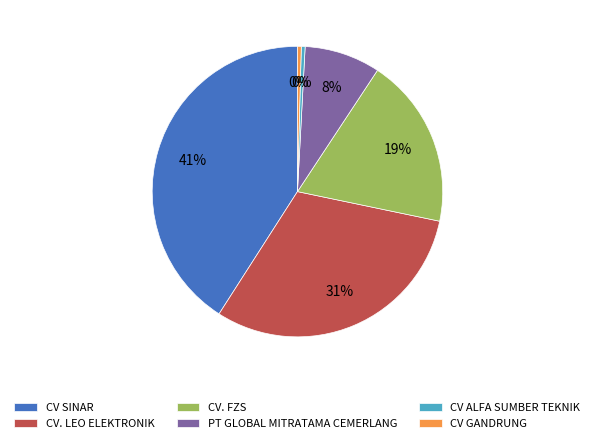

Which has a higher value, CV ALFA SUMBER TEKNIK or CV SINAR?

CV SINAR